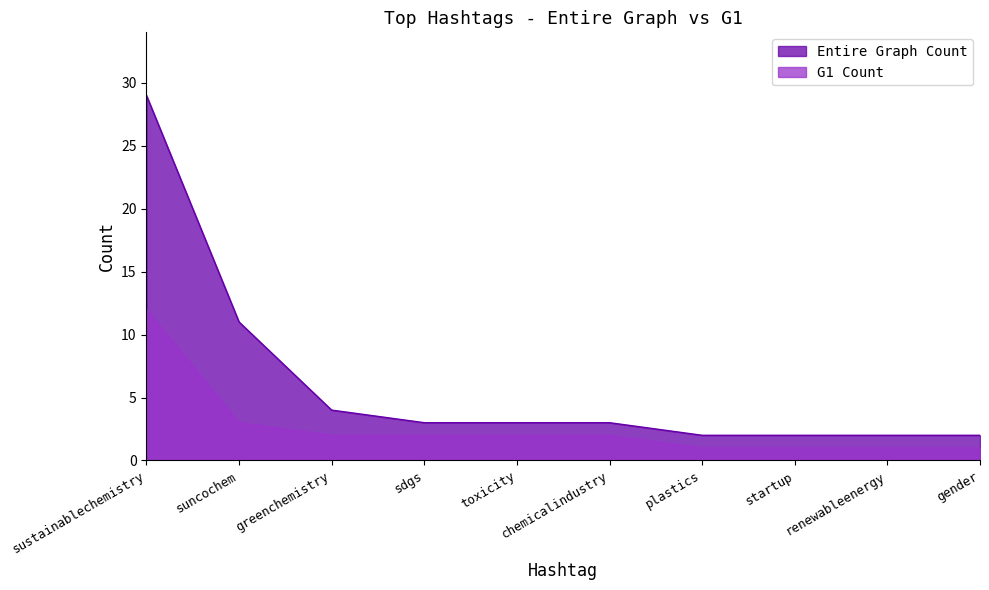

What is the difference between the maximum and second lowest values in the G1 Count series?

11